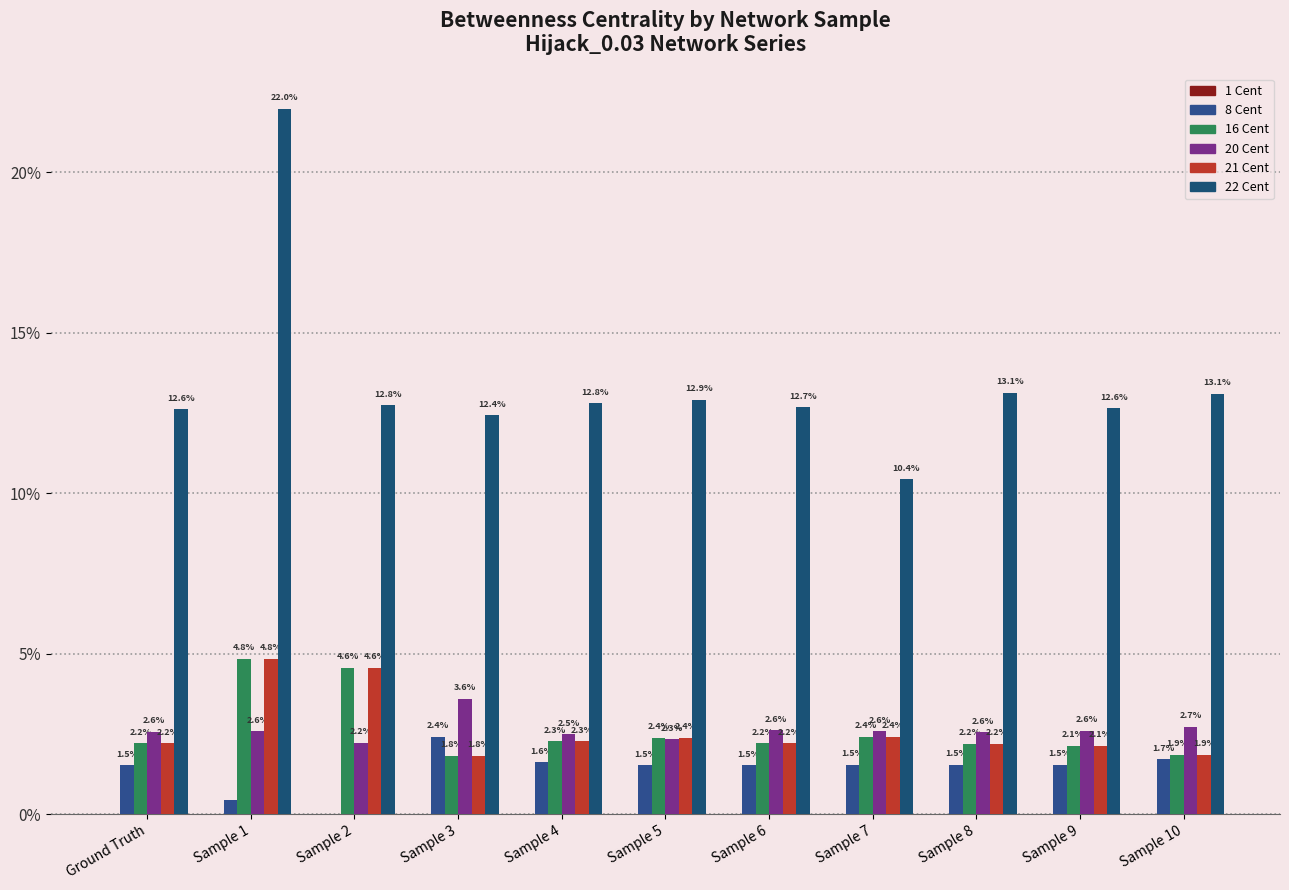

At which category is the sum across all series the highest?

Sample 1